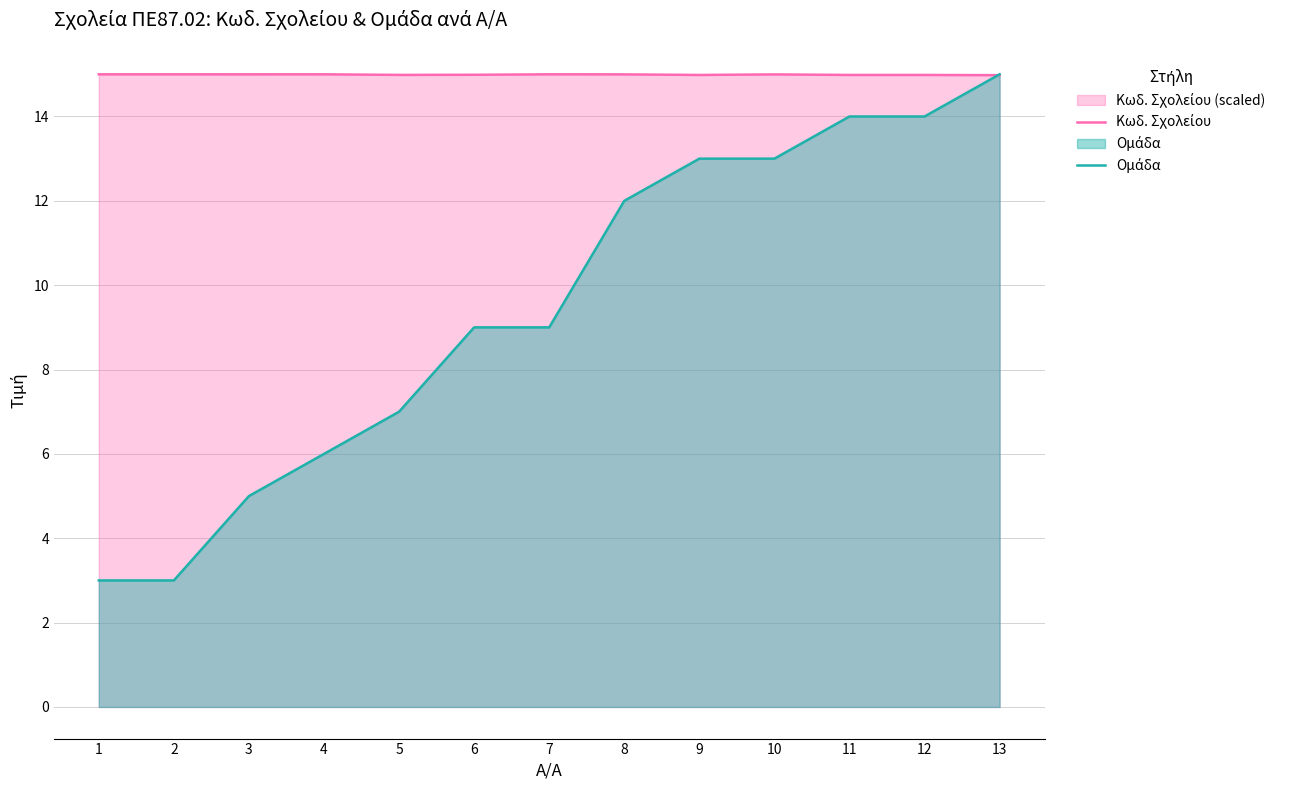

What is the smallest value displayed?

3.0